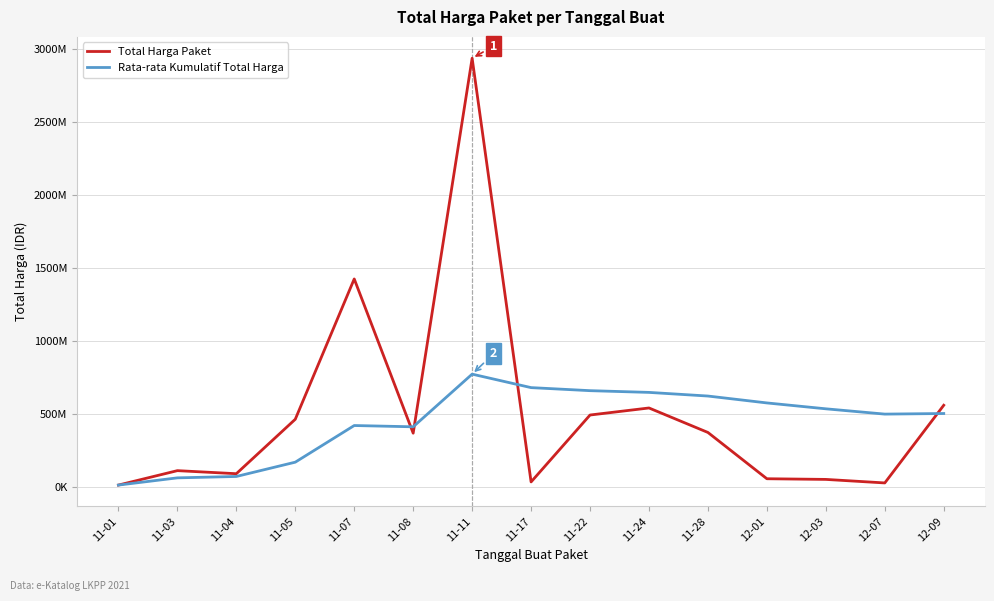

Rank the categories by Total Harga Paket value from highest to lowest.

11-11, 11-07, 12-09, 11-24, 11-22, 11-05, 11-28, 11-08, 11-03, 11-04, 12-01, 12-03, 11-17, 12-07, 11-01